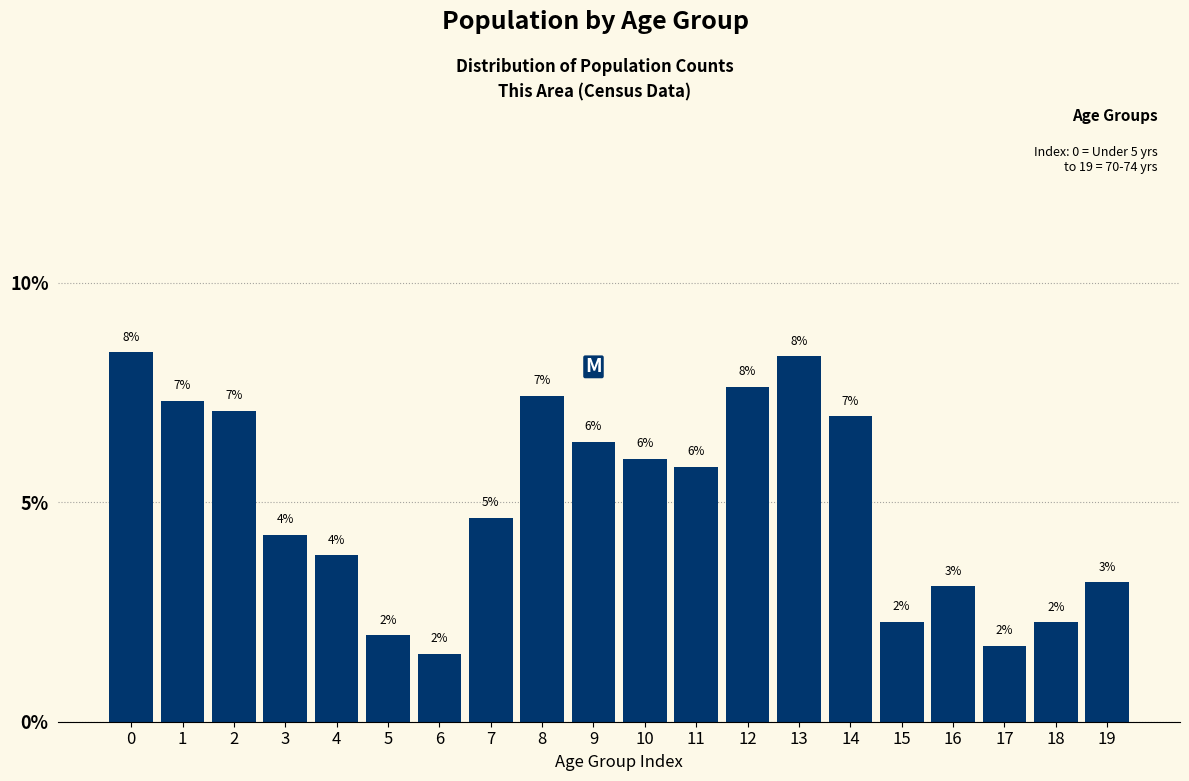

Where is the data nearest to the value 4?

4